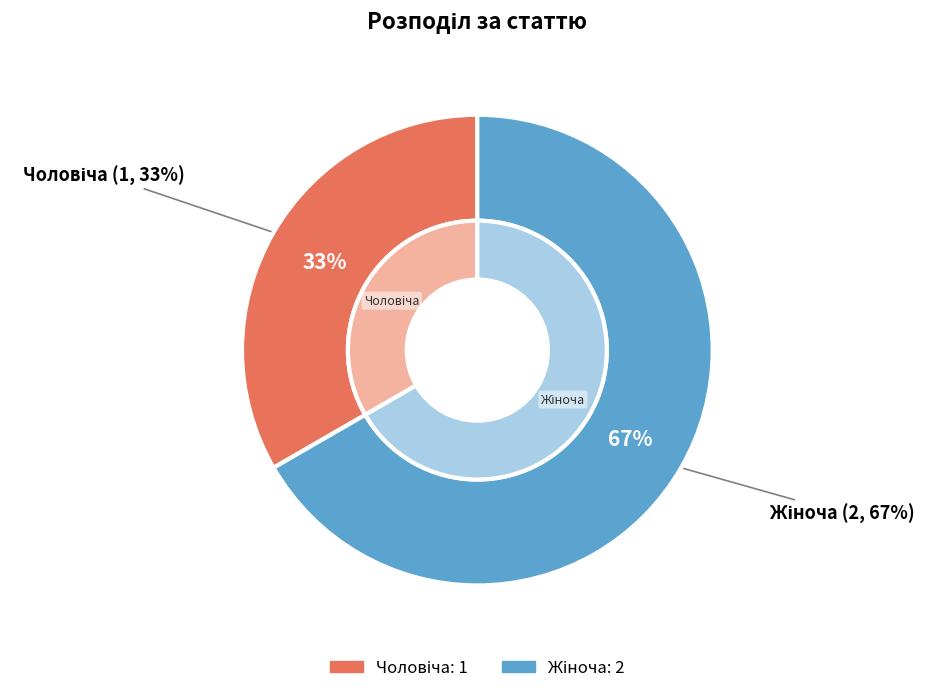

Which category has the smallest portion of the pie?

Чоловіча